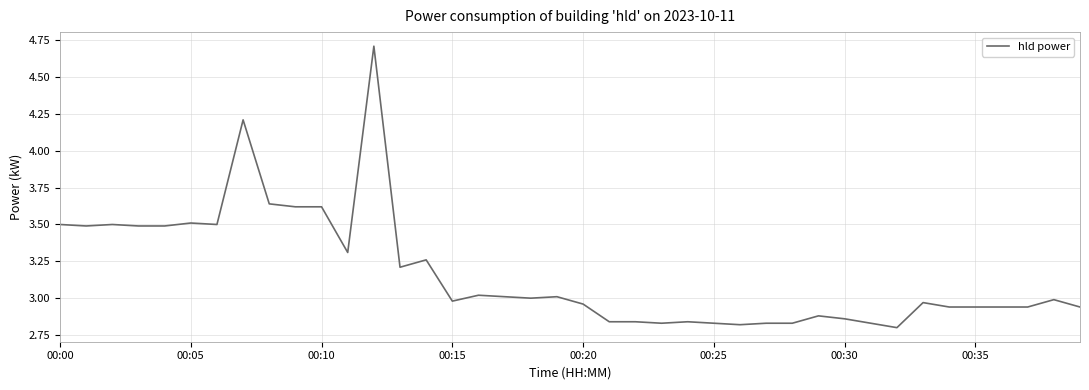

Count the number of categories in the chart.

40